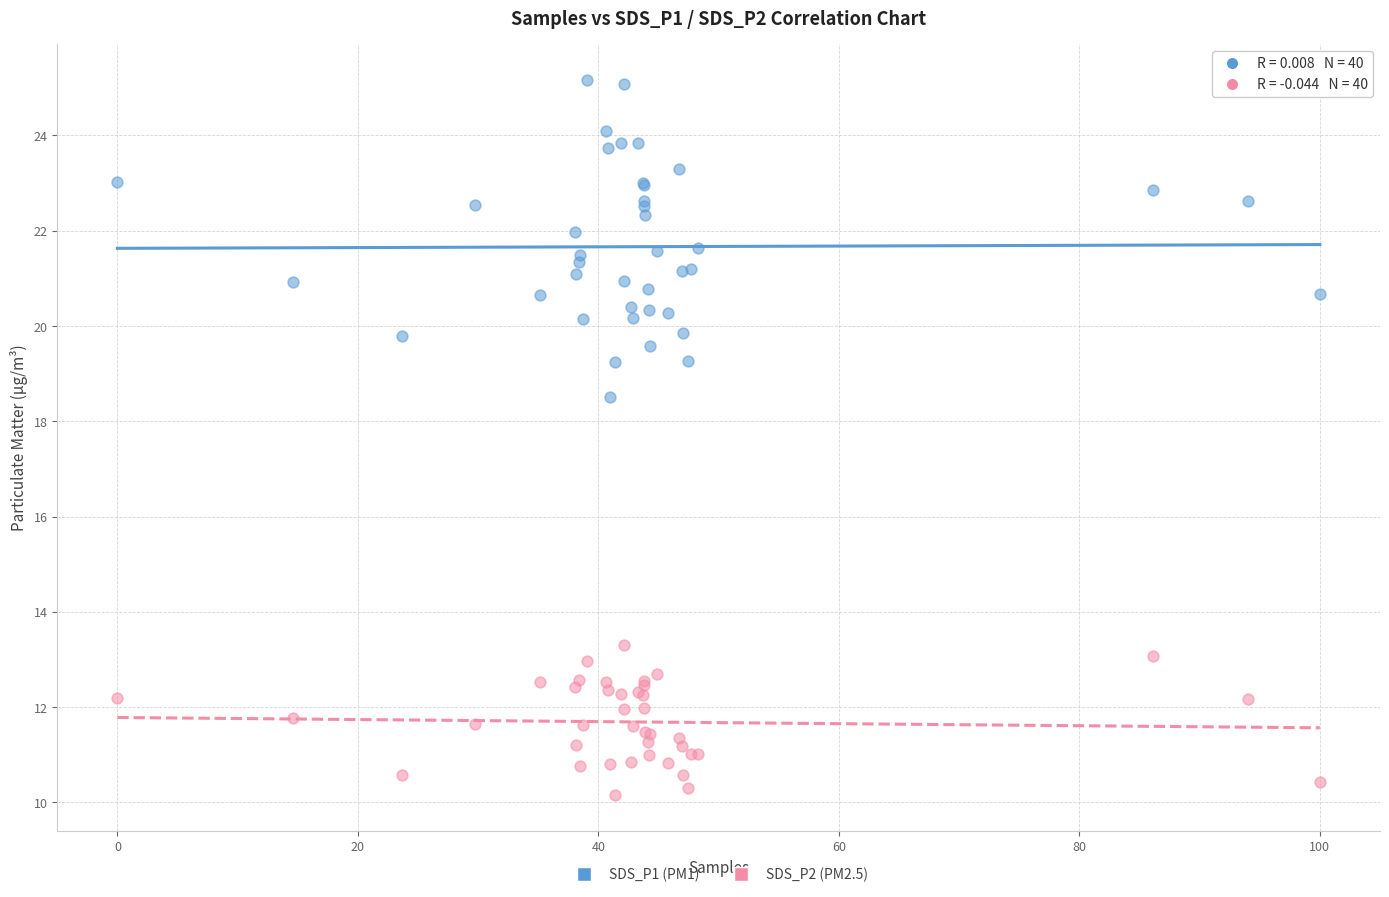

Across all series, what Y value is closest to 17?

18.5